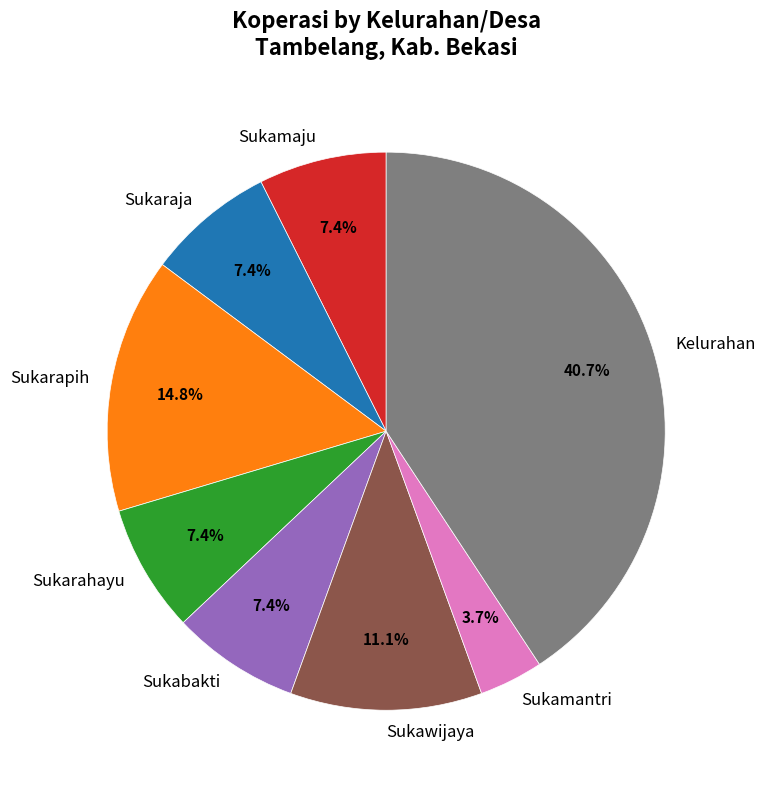

What percentage is NOT represented by Sukamantri?

96.3%